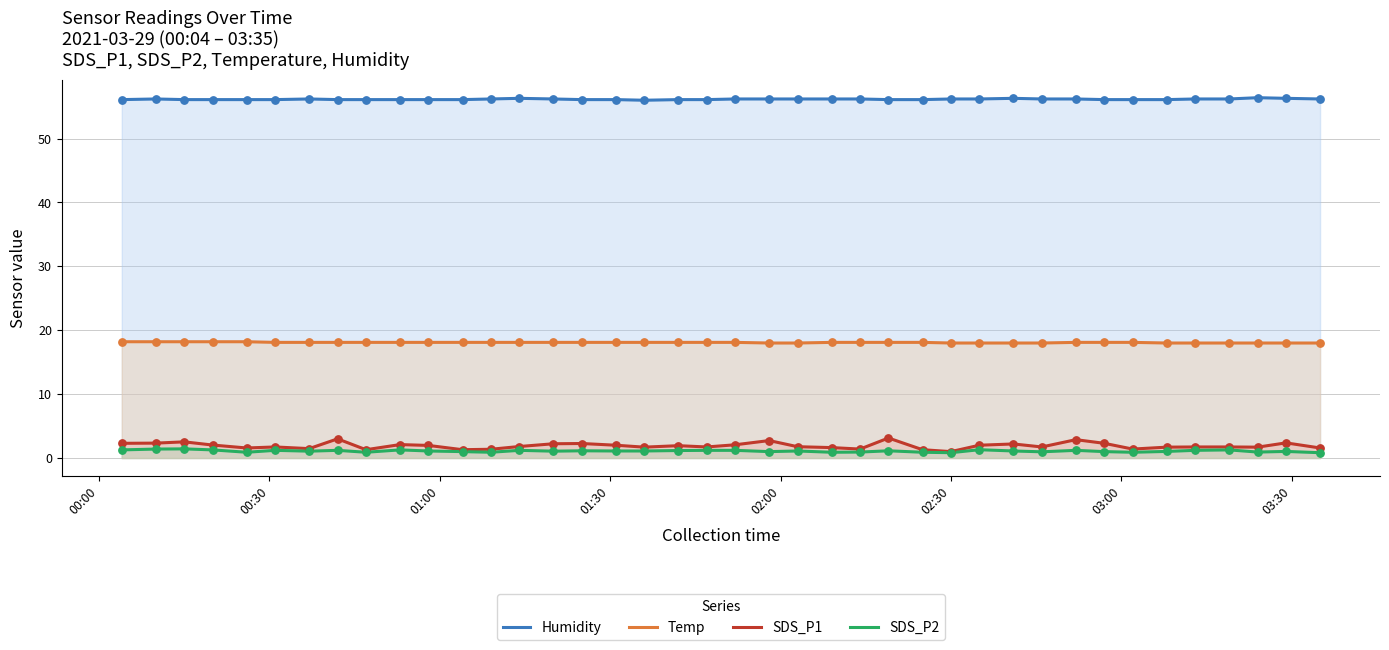

Which series reaches the maximum Y coordinate?

Humidity